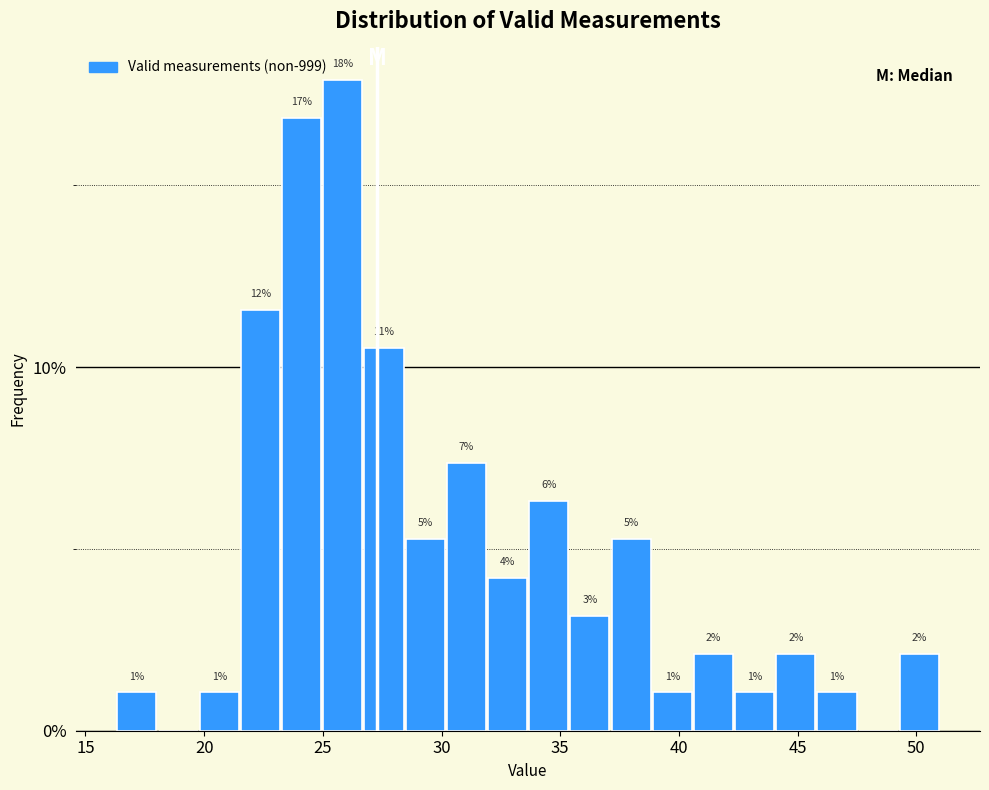

Read against the x-axis, roughly where is the centre of the tallest bar?

26.0